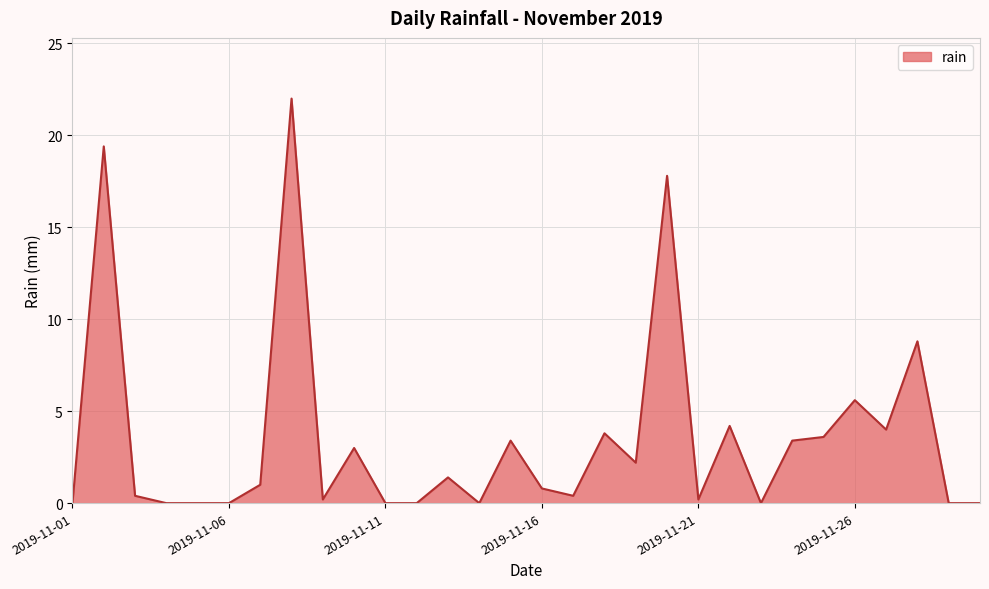

What is the difference between the maximum and minimum values?

22.0